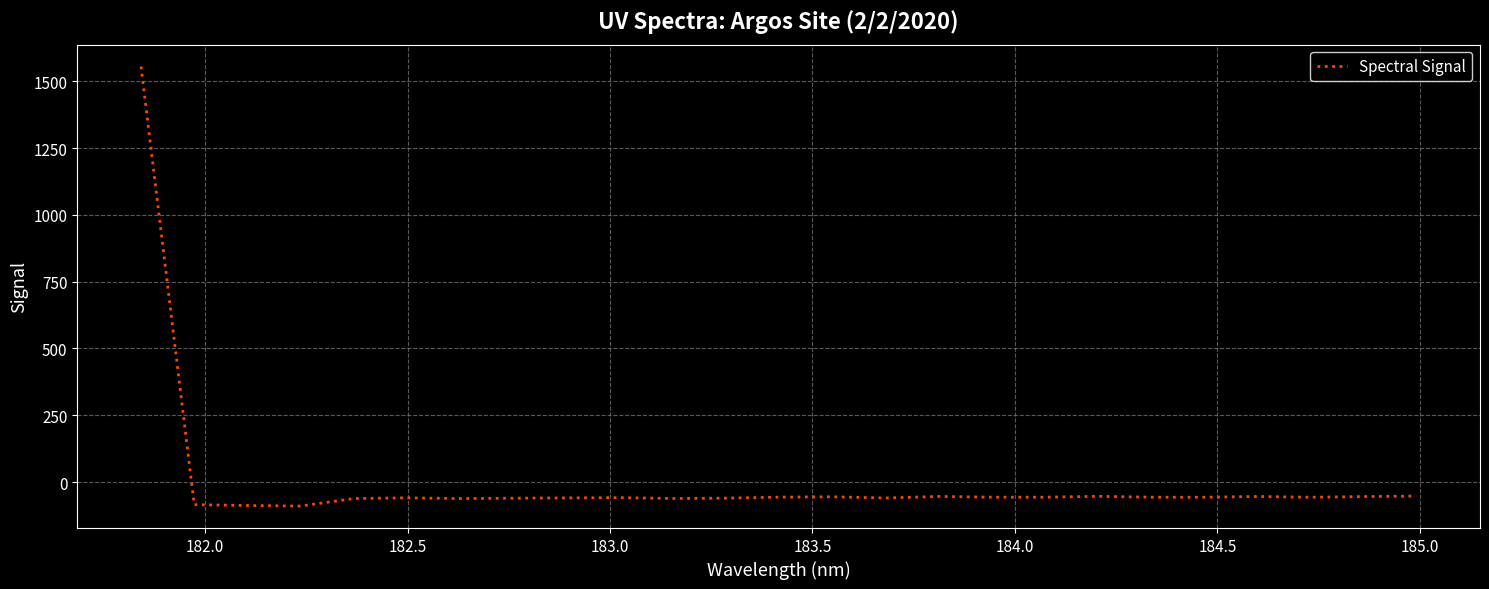

What is the smallest value displayed?

-89.9